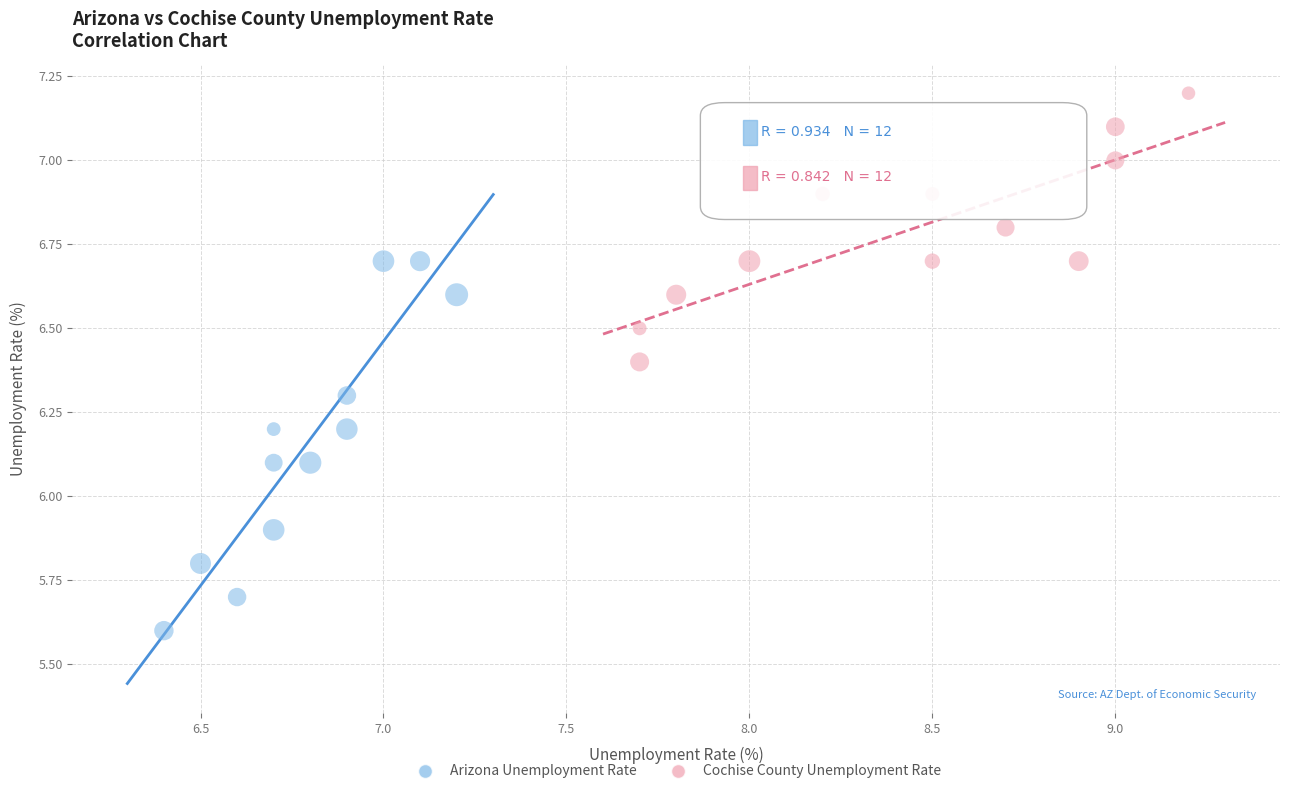

Which series has the largest Y range (max minus min)?

Arizona Unemployment Rate